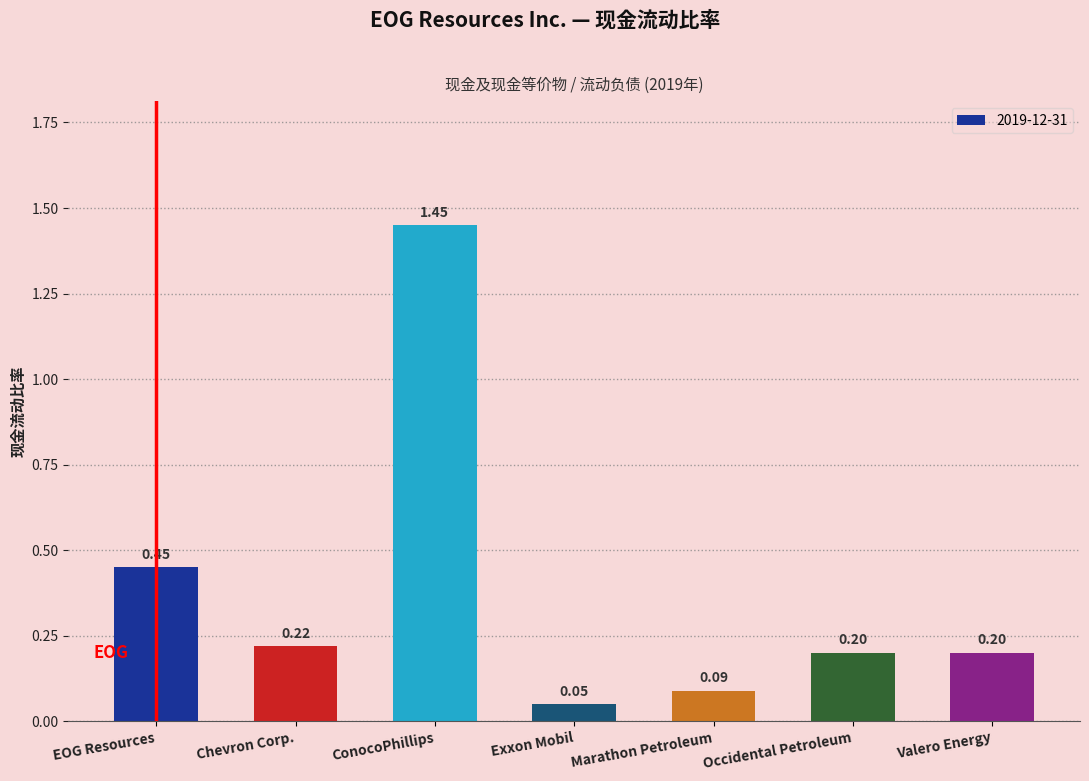

How many distinct data groups are displayed?

1